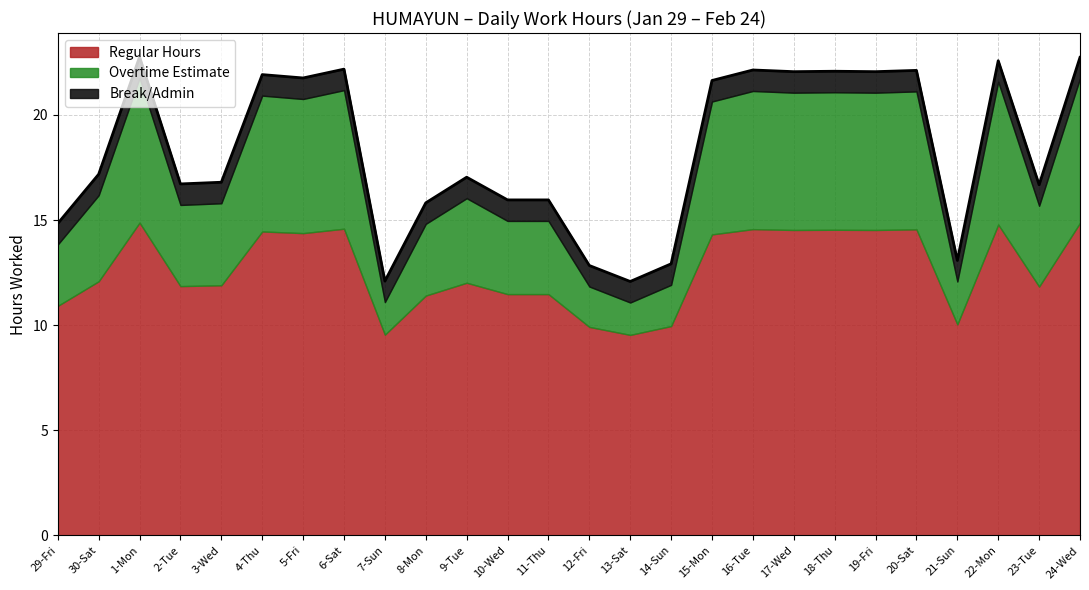

Reading left to right, what are all the values shown in this chart?

Regular Hours: 29-Fri=10.9	30-Sat=12.1	1-Mon=14.9	2-Tue=11.9	3-Wed=11.9	4-Thu=14.5	5-Fri=14.4	6-Sat=14.6	7-Sun=9.6	8-Mon=11.4	9-Tue=12.0	10-Wed=11.5	11-Thu=11.5	12-Fri=9.9	13-Sat=9.5	14-Sun=10.0	15-Mon=14.3	16-Tue=14.6	17-Wed=14.5	18-Thu=14.5	19-Fri=14.5	20-Sat=14.6	21-Sun=10.0	22-Mon=14.8	23-Tue=11.8	24-Wed=14.9
Overtime Estimate: 29-Fri=2.9	30-Sat=4.1	1-Mon=6.9	2-Tue=3.9	3-Wed=3.9	4-Thu=6.5	5-Fri=6.4	6-Sat=6.6	7-Sun=1.6	8-Mon=3.4	9-Tue=4.0	10-Wed=3.5	11-Thu=3.5	12-Fri=1.9	13-Sat=1.5	14-Sun=2.0	15-Mon=6.3	16-Tue=6.6	17-Wed=6.5	18-Thu=6.5	19-Fri=6.5	20-Sat=6.6	21-Sun=2.0	22-Mon=6.8	23-Tue=3.8	24-Wed=6.9
Break/Admin: 29-Fri=1.0	30-Sat=1.0	1-Mon=1.0	2-Tue=1.0	3-Wed=1.0	4-Thu=1.0	5-Fri=1.0	6-Sat=1.0	7-Sun=1.0	8-Mon=1.0	9-Tue=1.0	10-Wed=1.0	11-Thu=1.0	12-Fri=1.0	13-Sat=1.0	14-Sun=1.0	15-Mon=1.0	16-Tue=1.0	17-Wed=1.0	18-Thu=1.0	19-Fri=1.0	20-Sat=1.0	21-Sun=1.0	22-Mon=1.0	23-Tue=1.0	24-Wed=1.0